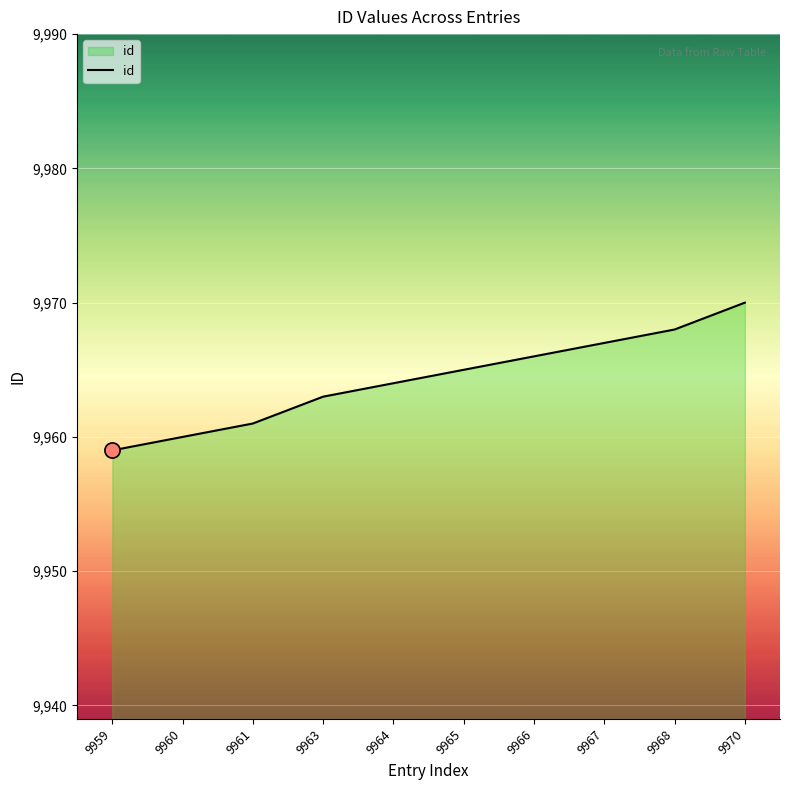

Between 9959 and 9970, which is larger?

9970